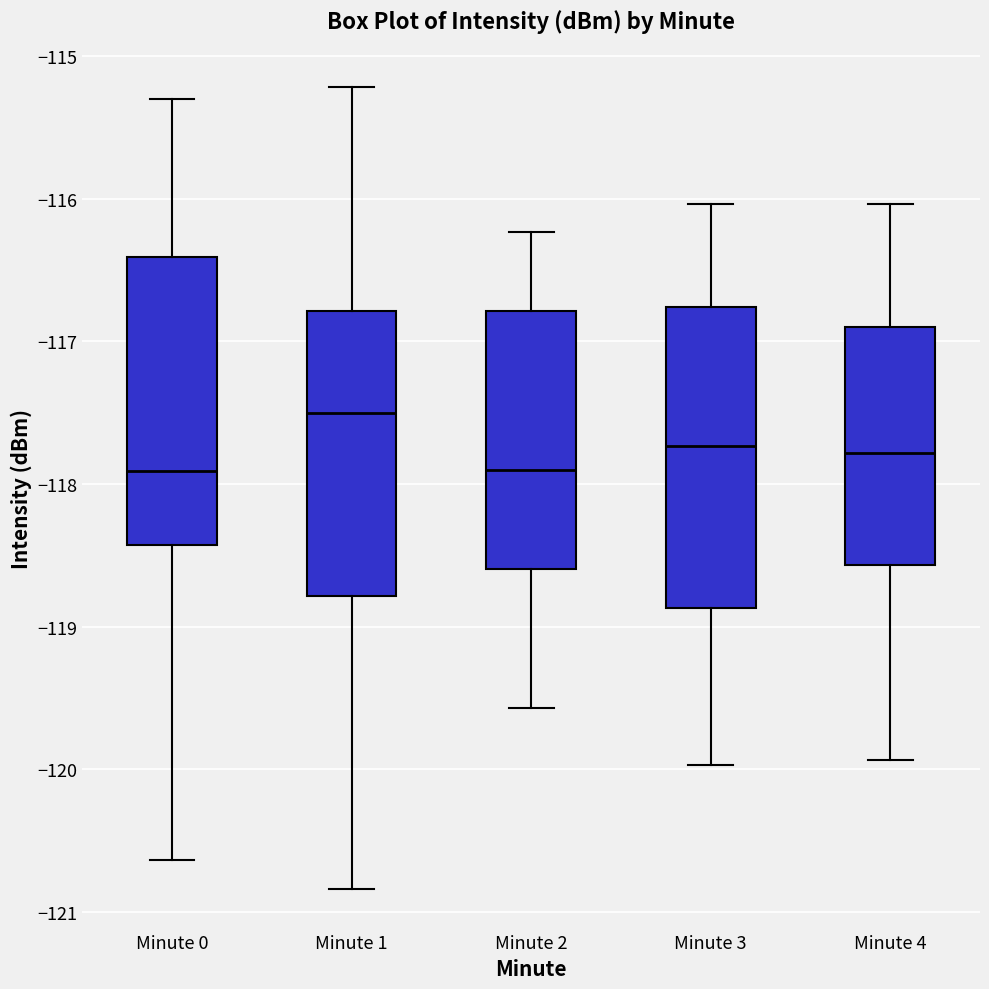

Which box has the highest median line?

Minute 1